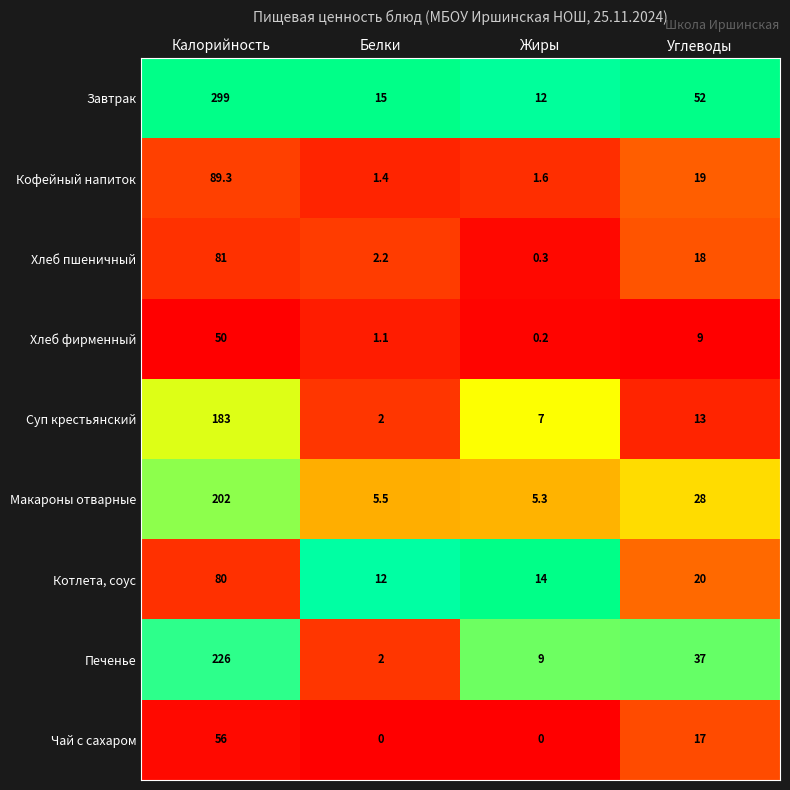

Rank the categories by Суп крестьянский value from lowest to highest.

Белки, Жиры, Углеводы, Калорийность